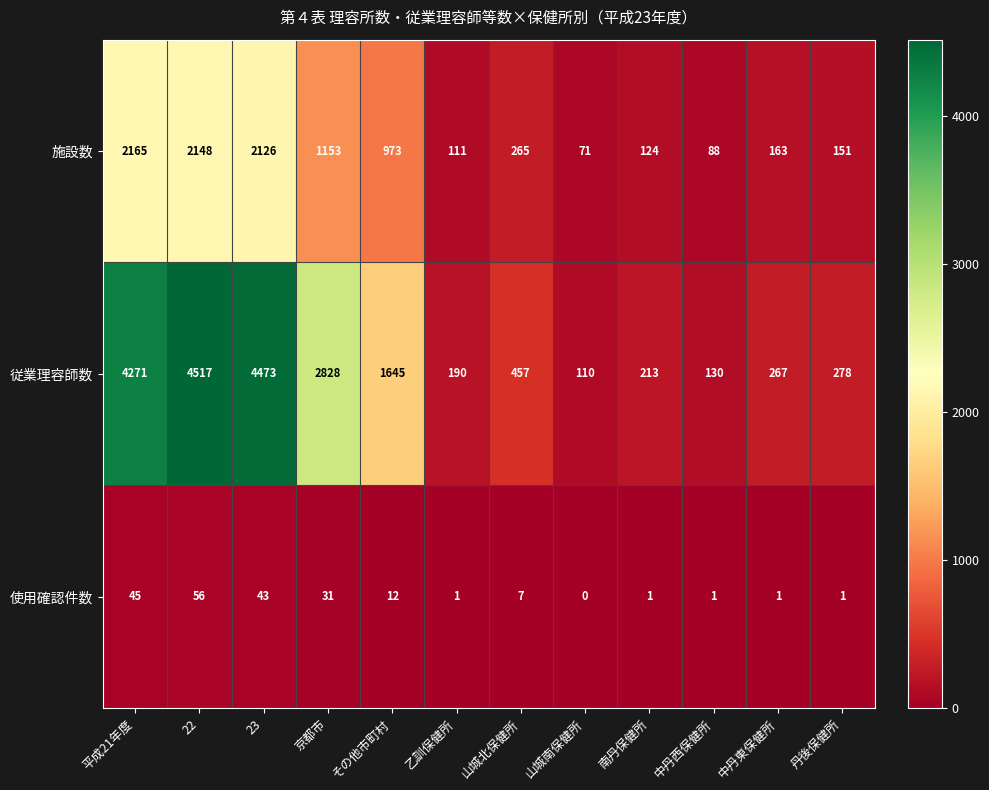

How many categories are shown in the chart?

12